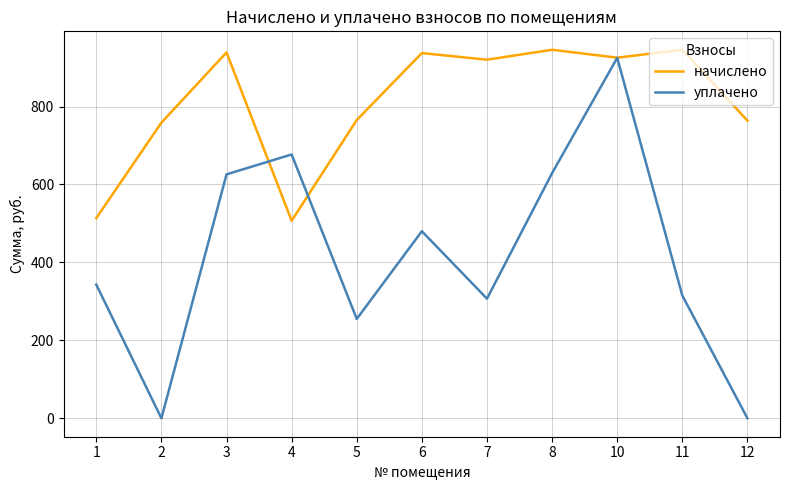

True or false: уплачено has a value of -369.8 at 12.

False